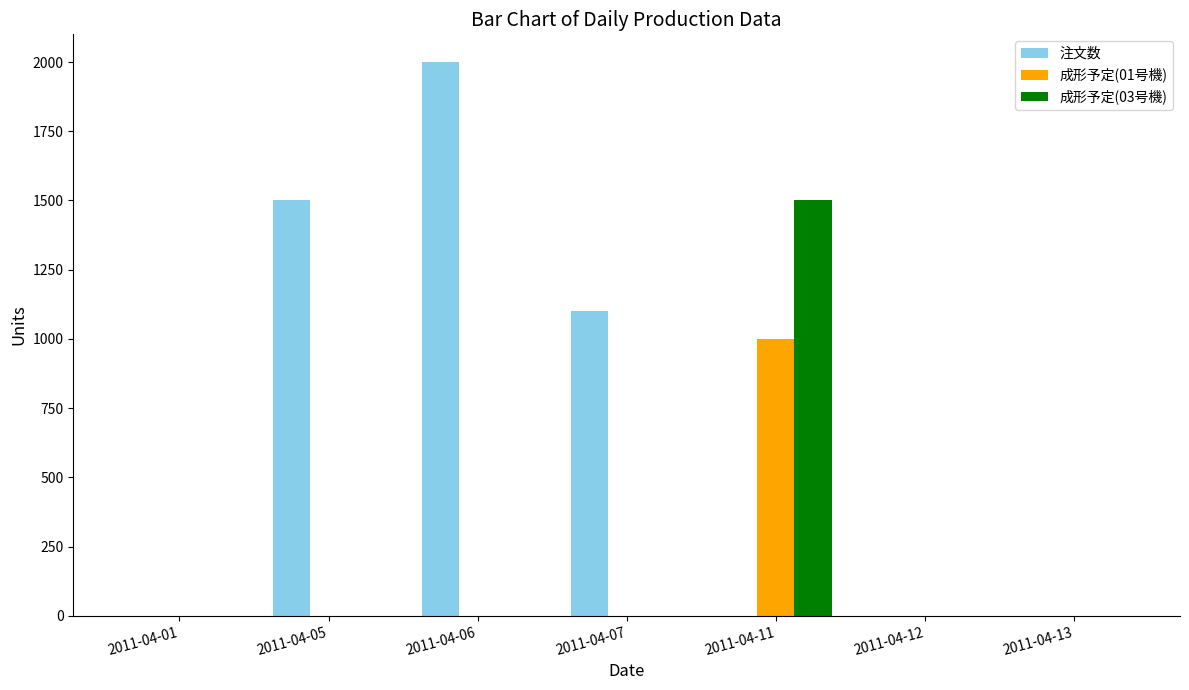

Between 2011-04-01 and 2011-04-07, which series saw the biggest shift?

注文数